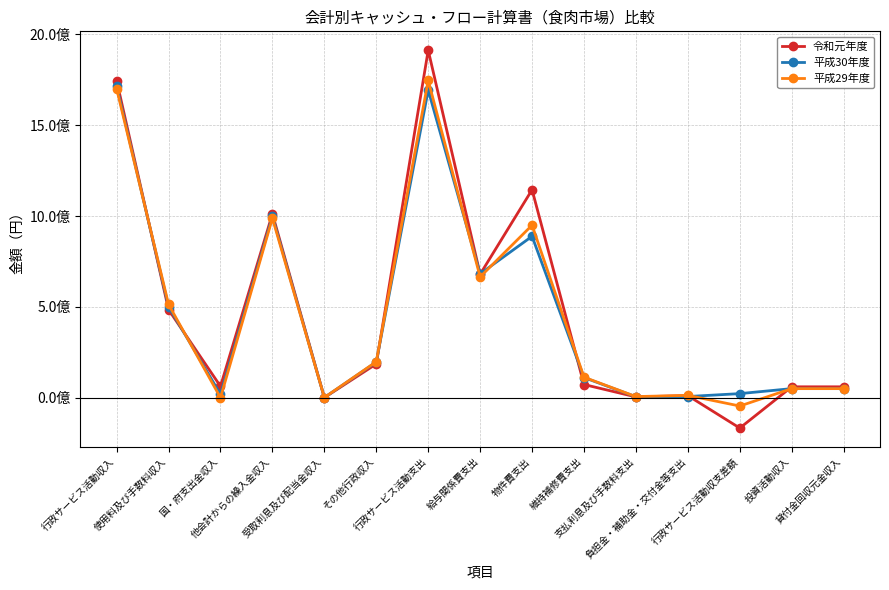

True or false: 平成29年度 has a value of 12824593 at 負担金・補助金・交付金等支出.

True